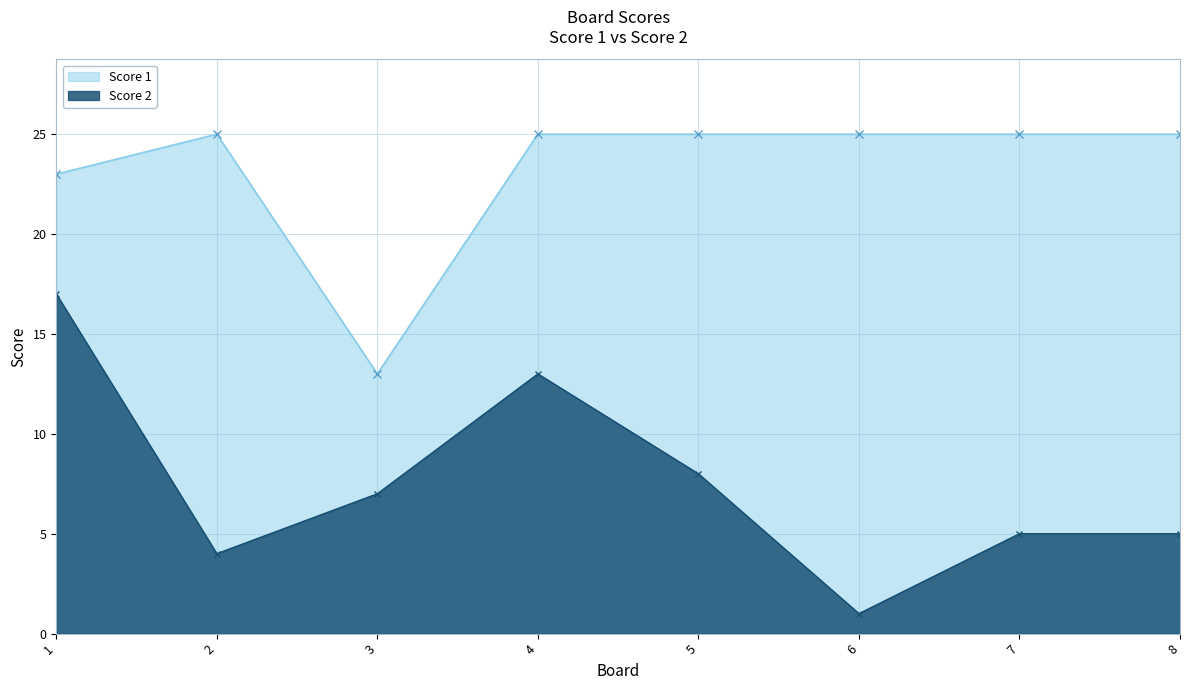

True or false: Score 1 and Score 2 intersect in this chart.

False